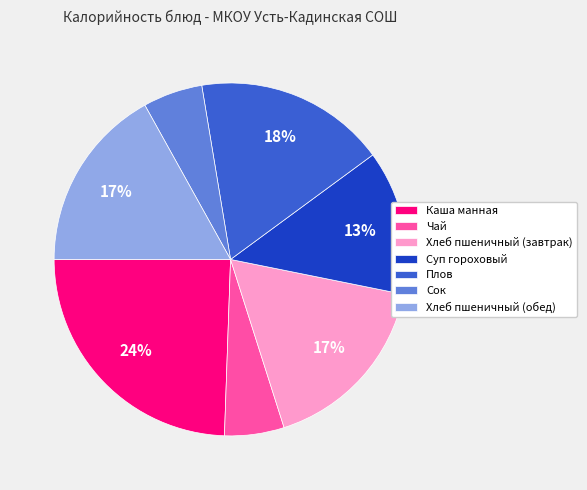

Combined, do Хлеб пшеничный (обед) and Суп гороховый account for over 50%?

No